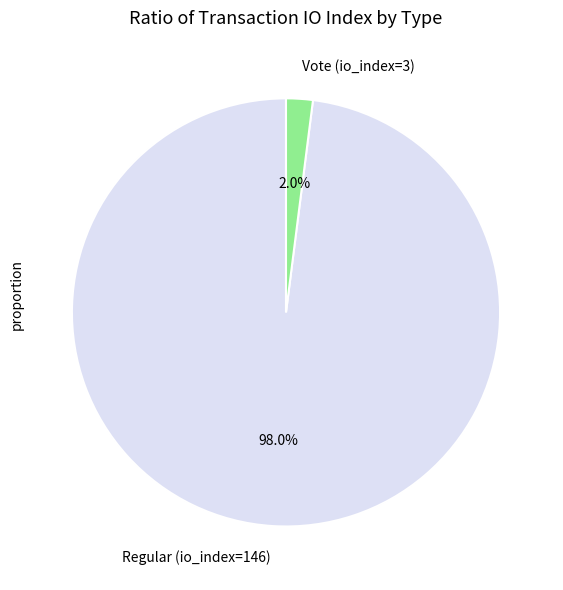

Which category has the biggest portion of the pie?

Regular (io_index=146)